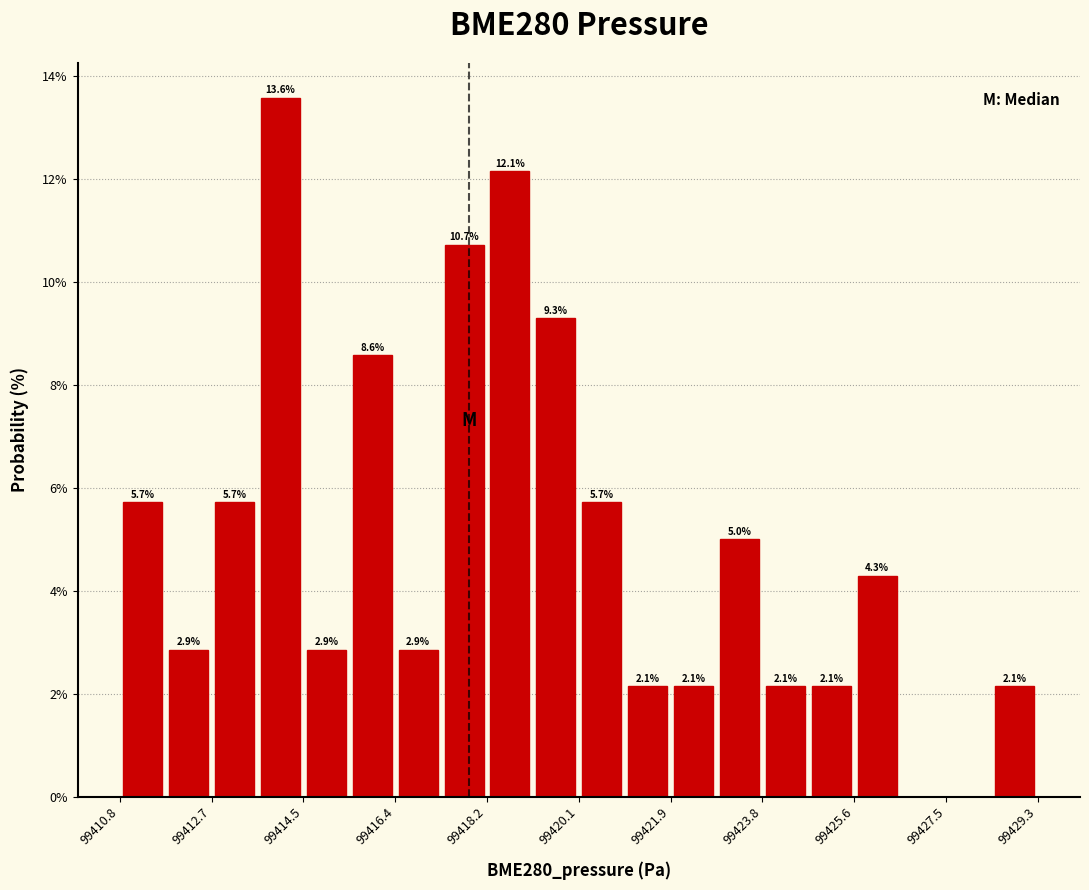

Over which range of the x-axis is the bar tallest?

99413.6 to 99414.6